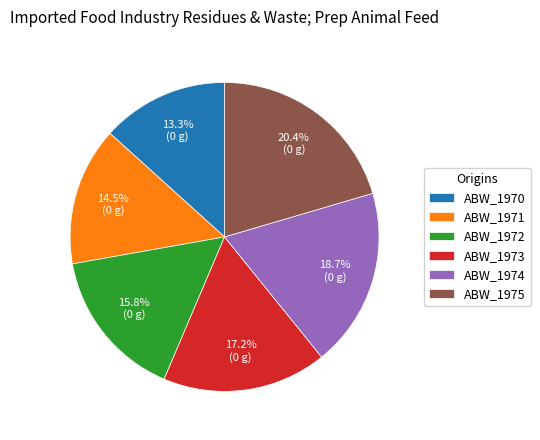

Rank the categories by value from lowest to highest.

ABW_1970, ABW_1971, ABW_1972, ABW_1973, ABW_1974, ABW_1975